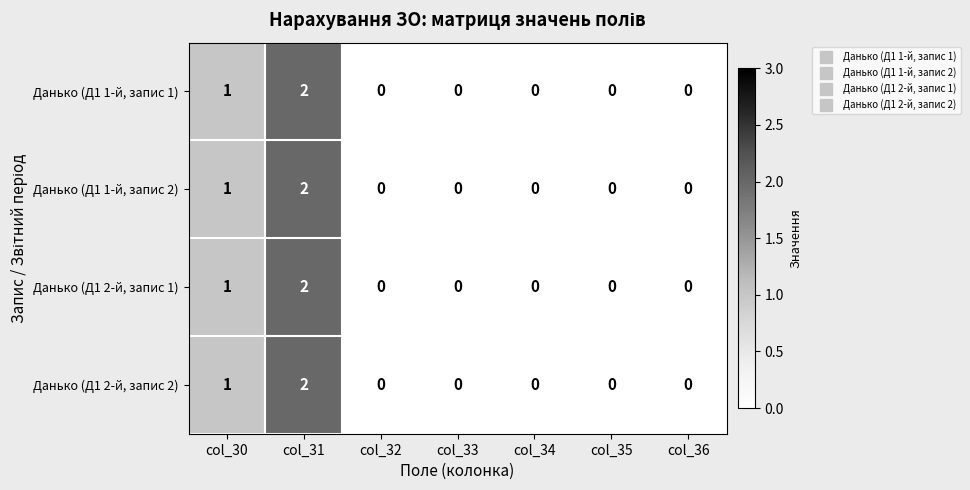

True or false: Данько (Д1 1-й, запис 1) has a value of 0 at col_35.

True